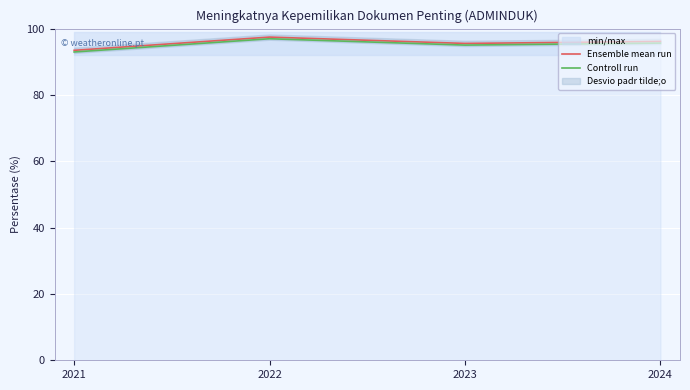

Reading left to right, list all the values displayed in this chart.

Ensemble mean run: 93.5	97.4	95.5	96.1
Controll run: 93.0	96.9	95.0	95.6